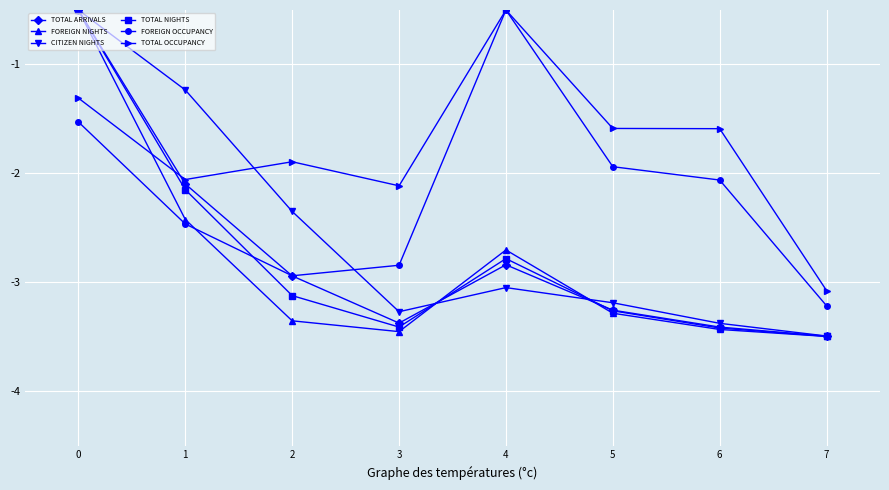

What is the difference between the maximum and minimum values in the TOTAL ARRIVALS series?

3.0